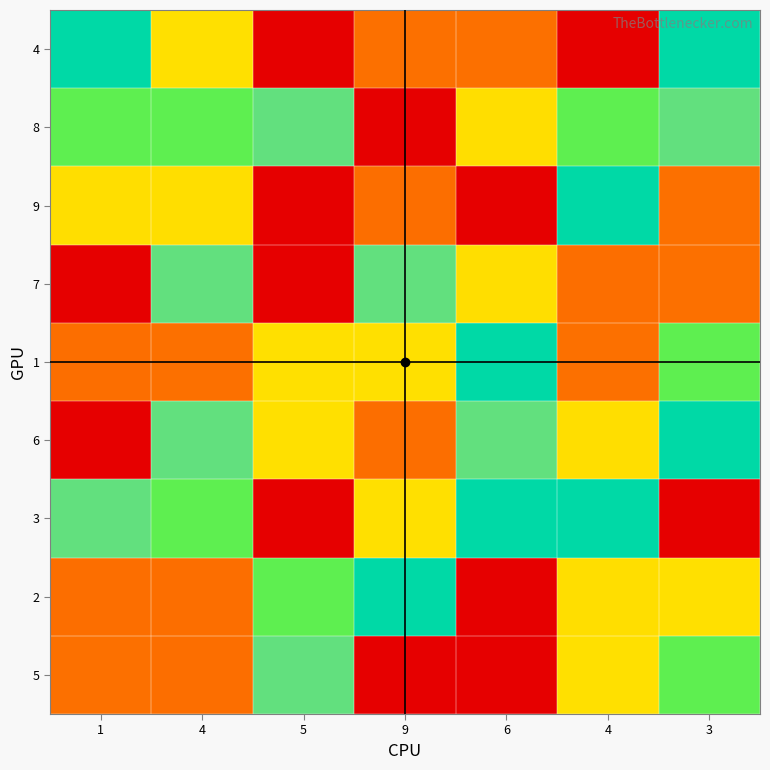

What is the maximum value shown in the chart?

9